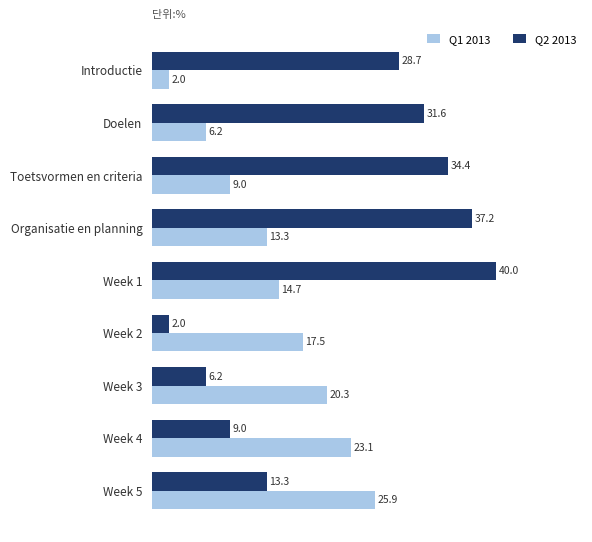

Rank the categories by Q2 2013 value from lowest to highest.

Week 2, Week 3, Week 4, Week 5, Introductie, Doelen, Toetsvormen en criteria, Organisatie en planning, Week 1